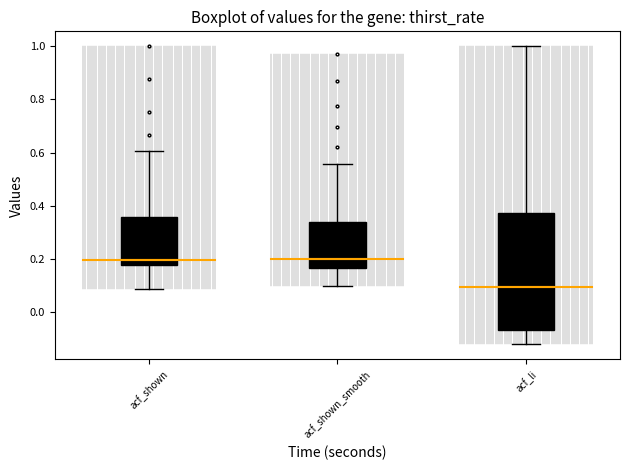

Reading left to right, read every box against the y-axis: the position of its median line, the range the box covers, and the ends of its whiskers. The values are not printed on the chart, so give them approximately, as read against the axis.

acf_shown: median 0.20, box 0.18 to 0.36, whiskers 0.08 to 0.60
acf_shown_smooth: median 0.20, box 0.16 to 0.34, whiskers 0.10 to 0.56
acf_li: median 0.10, box -0.06 to 0.38, whiskers -0.12 to 1.00